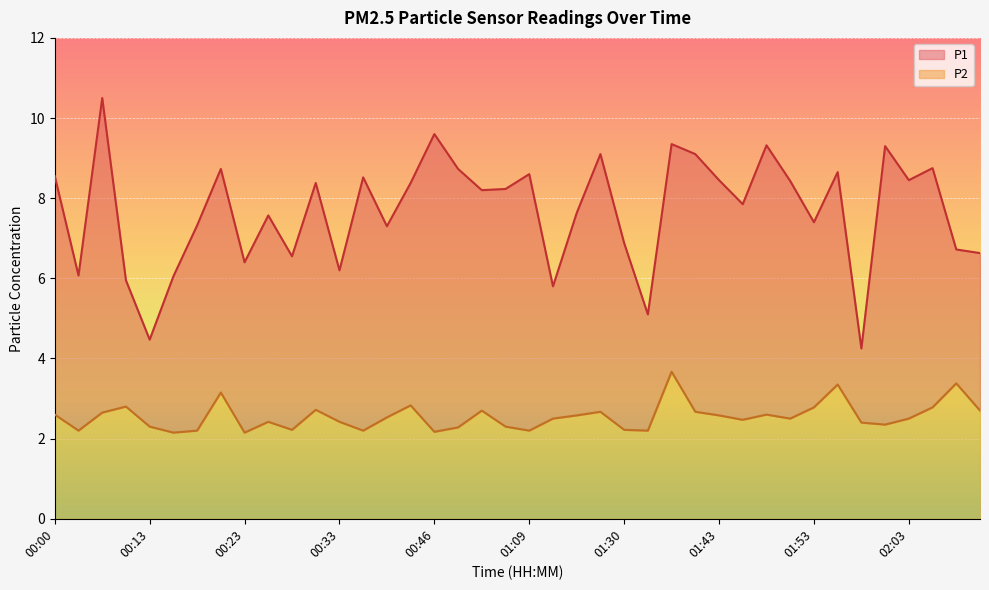

List the labels in order of P2 value, smallest first.

00:16, 00:23, 00:46, 00:02, 00:18, 00:36, 01:09, 01:33, 00:28, 01:30, 00:49, 00:13, 01:06, 02:00, 01:58, 00:26, 00:33, 01:46, 01:11, 01:51, 02:03, 00:38, 01:16, 01:43, 00:00, 01:48, 00:05, 01:27, 01:41, 00:58, 02:23, 00:31, 01:53, 02:08, 00:11, 00:43, 00:21, 01:56, 02:21, 01:35